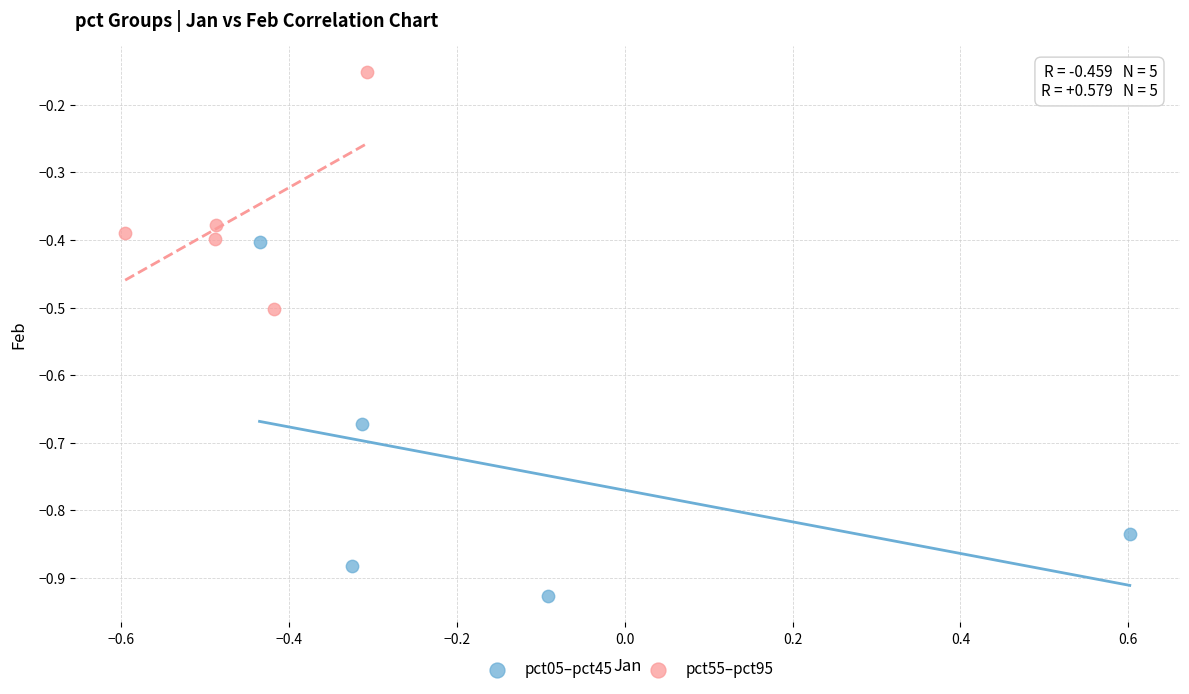

What are all the series names shown in the legend?

pct05–pct45, pct55–pct95